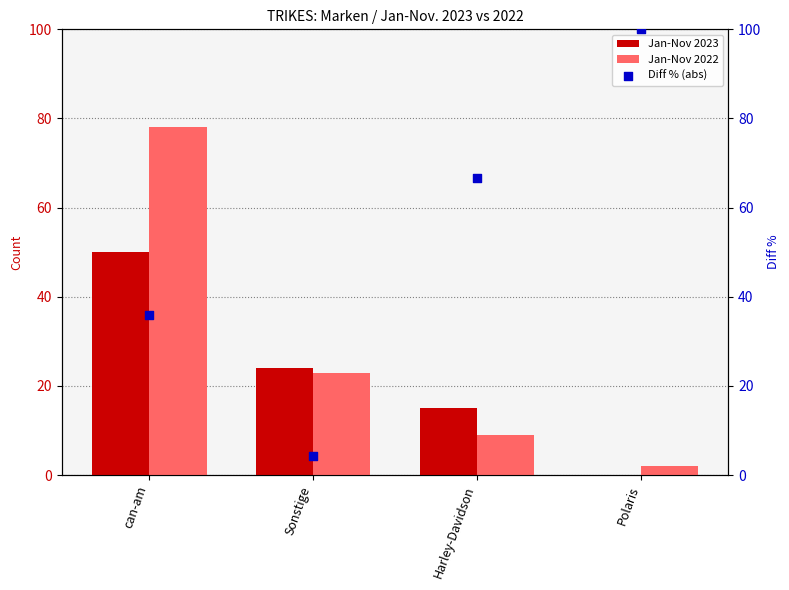

What are all the series names shown in the legend?

Jan-Nov 2023, Jan-Nov 2022, Diff % (abs)